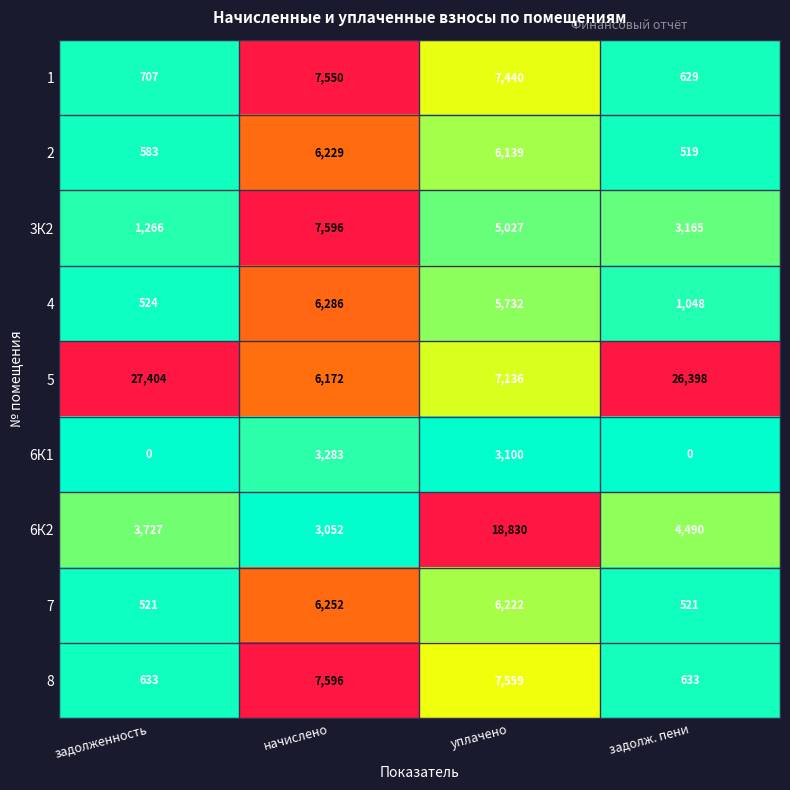

What is the difference between the second highest and second lowest values in the 2 series?

5556